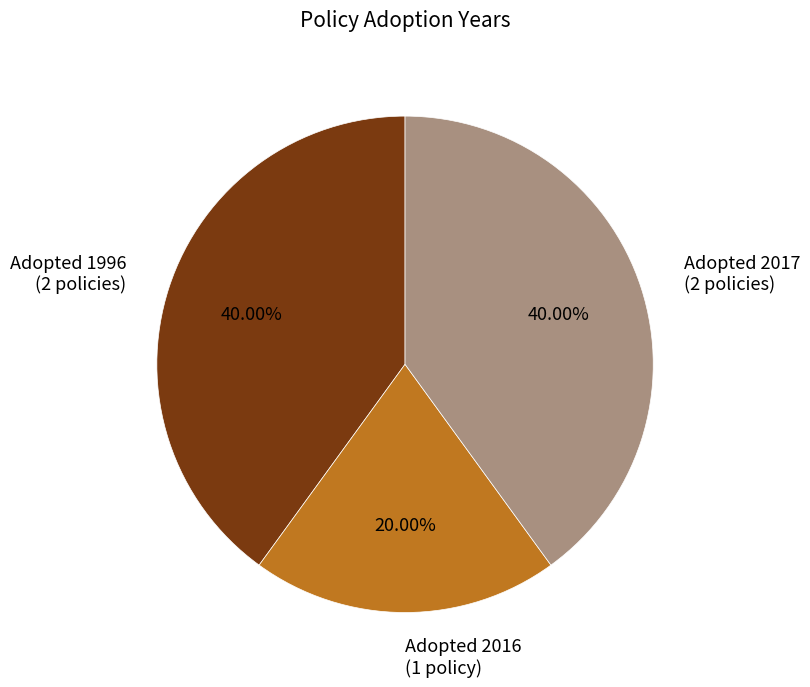

What is the smallest slice in the pie chart?

Adopted 2016 (1 policy)